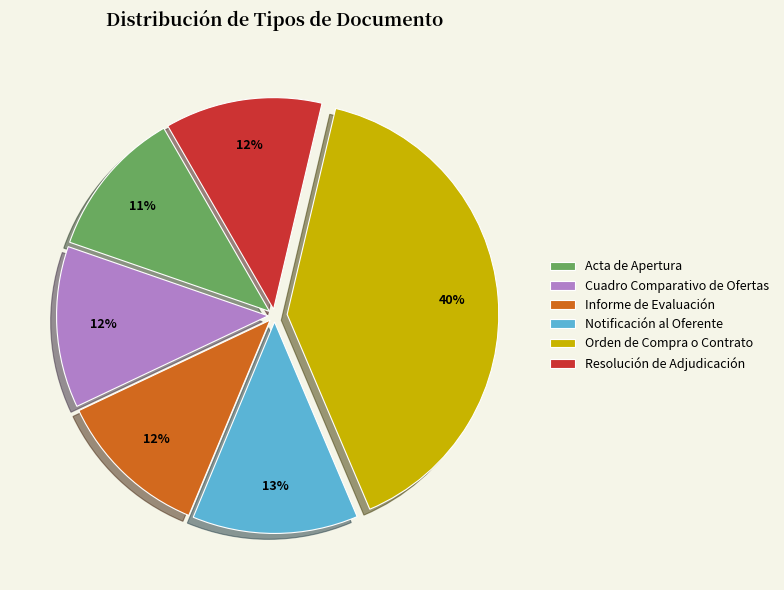

Is Notificación al Oferente the majority of the pie?

No